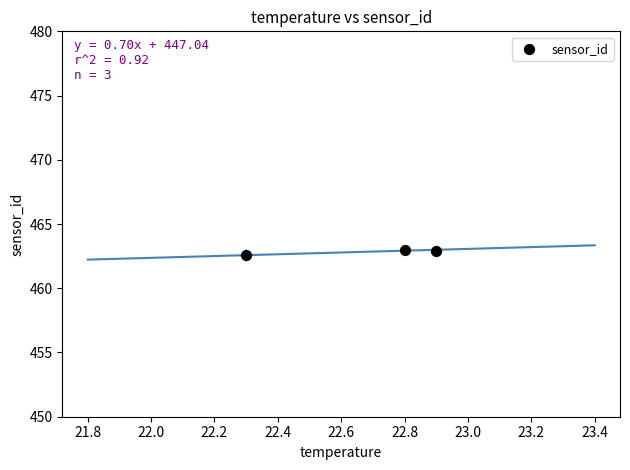

What Y value in the scatter plot is closest to 462?

462.6